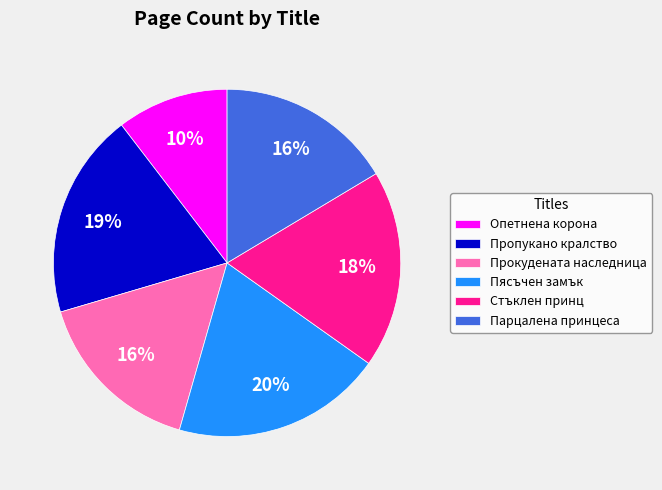

Approximately how many times larger is the value at Пясъчен замък compared to Парцалена принцеса?

1.2